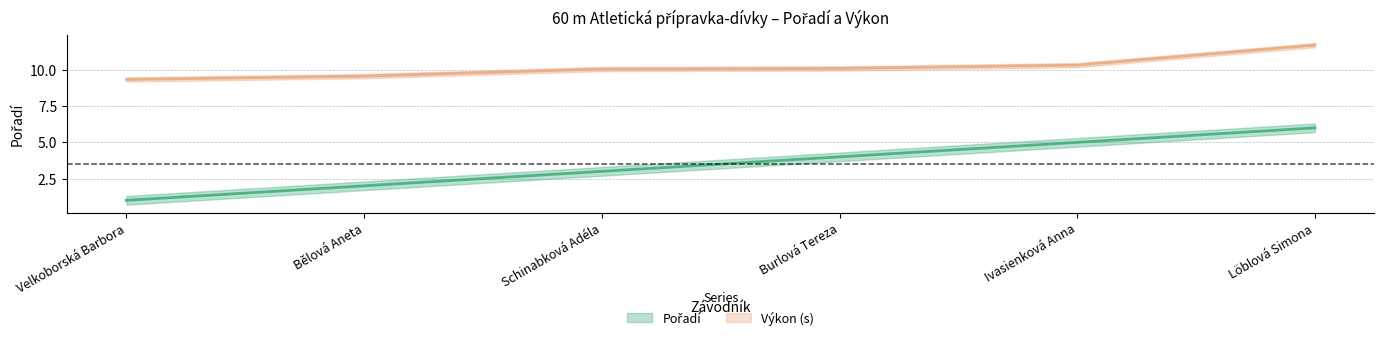

True or false: Pořadí and Výkon cross at least once.

False